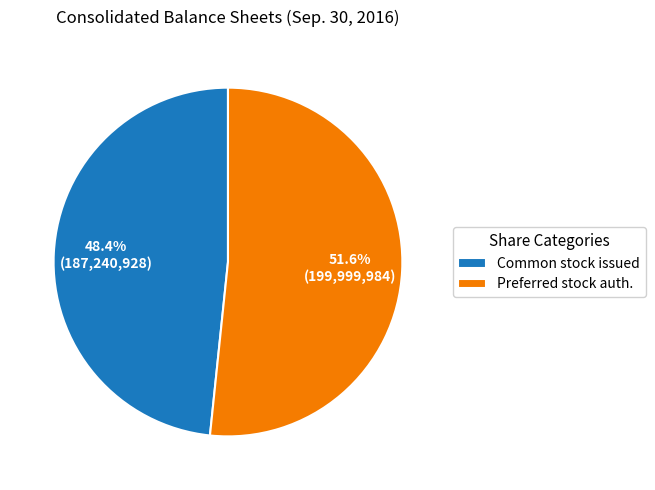

Is the sum of Preferred stock auth. and Common stock issued greater than half?

Yes